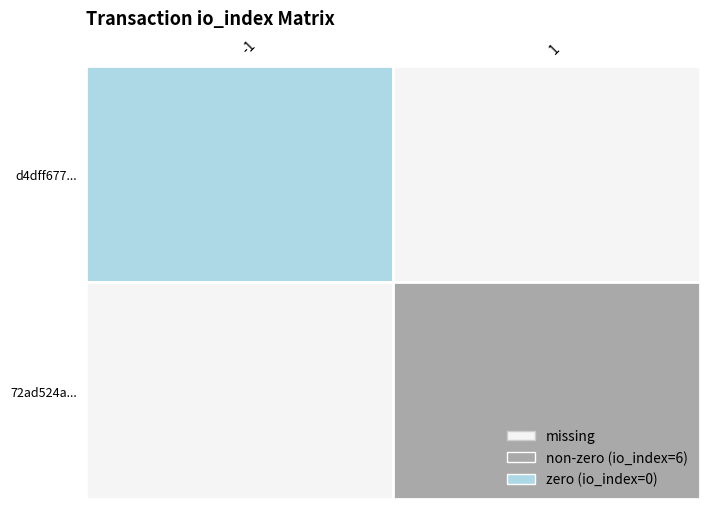

What is the difference between the highest and lowest values at 1?

6